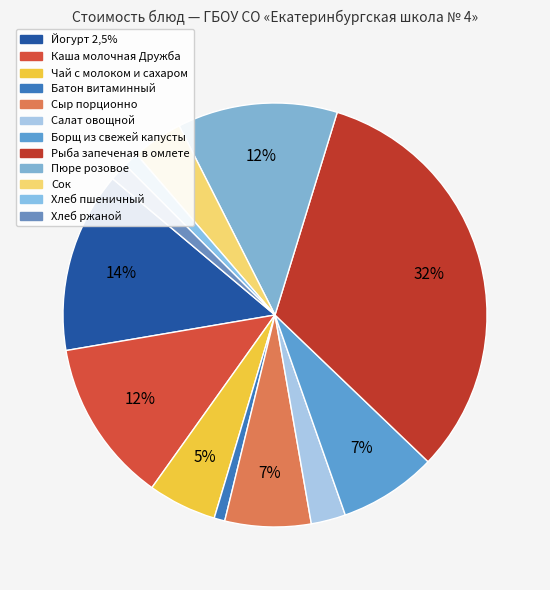

Does Салат овощной represent more than half of the total?

No